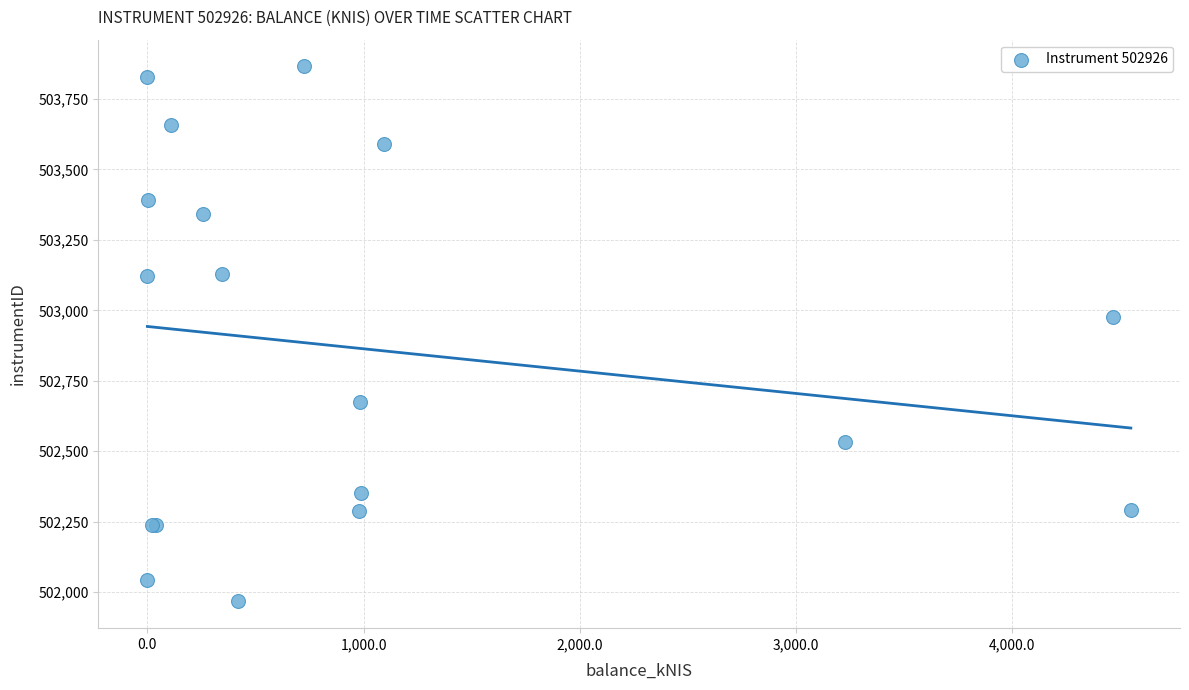

What Y value in the scatter plot is closest to 502916?

502975.5